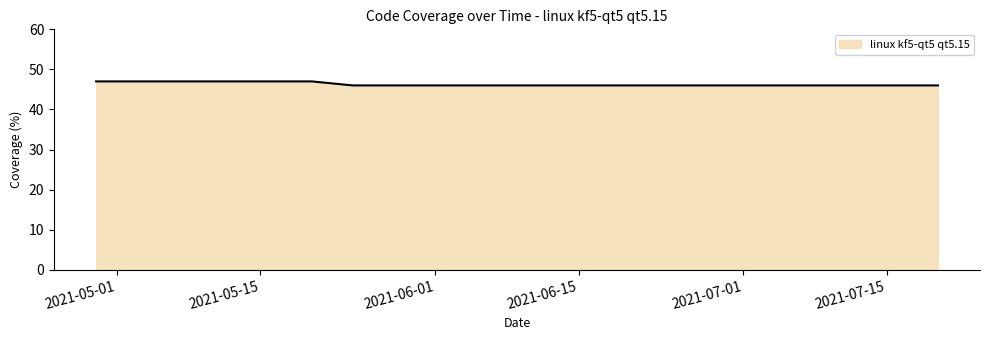

What is the maximum value shown in the chart?

47